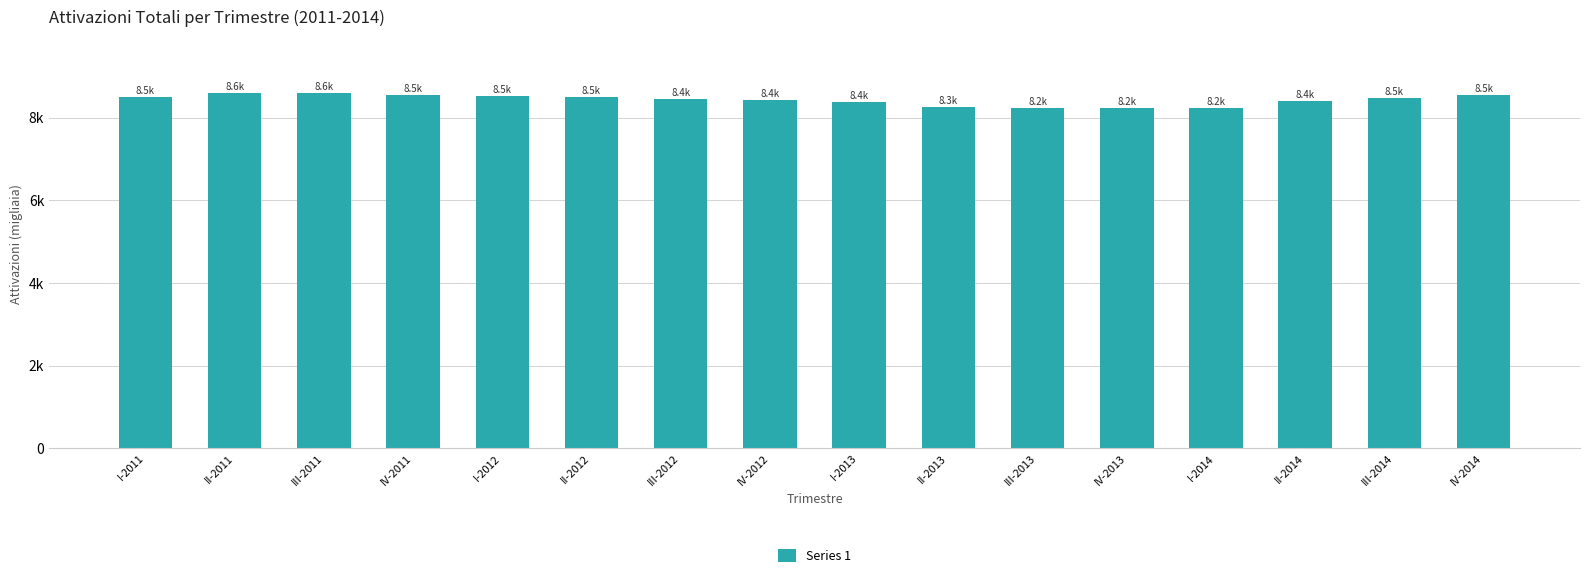

Rank the categories by value from highest to lowest.

II-2011, III-2011, IV-2011, IV-2014, I-2012, I-2011, II-2012, III-2014, III-2012, IV-2012, II-2014, I-2013, II-2013, I-2014, III-2013, IV-2013